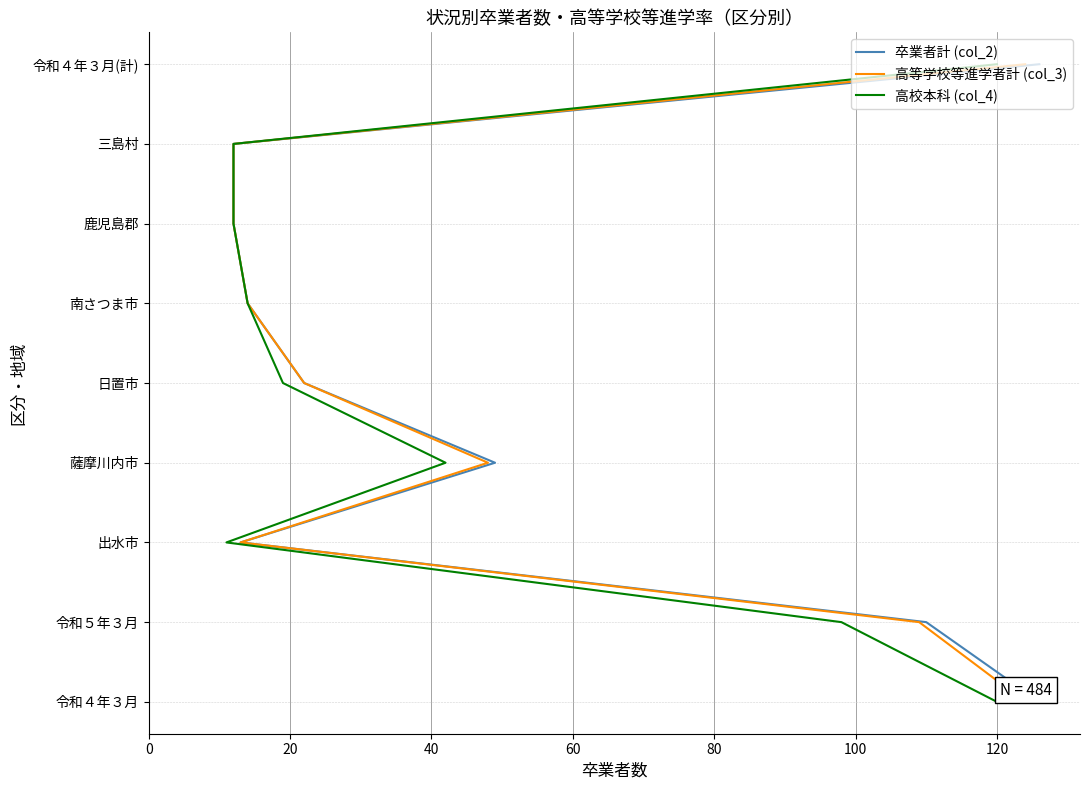

How many lines are shown in the chart?

3